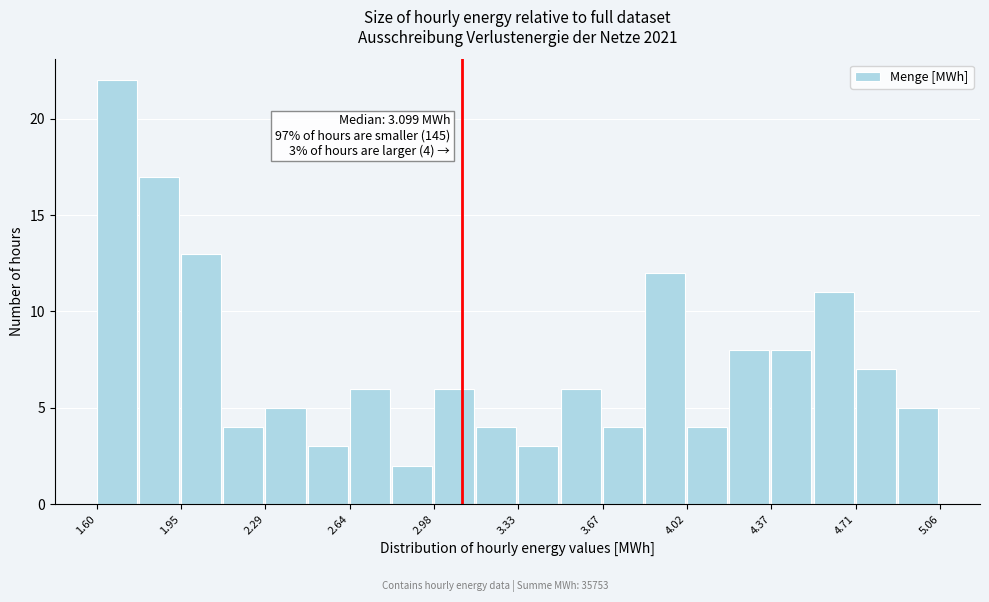

Around what value on the x-axis is the tallest bar? Give the approximate position of its centre, as read against the axis.

1.70